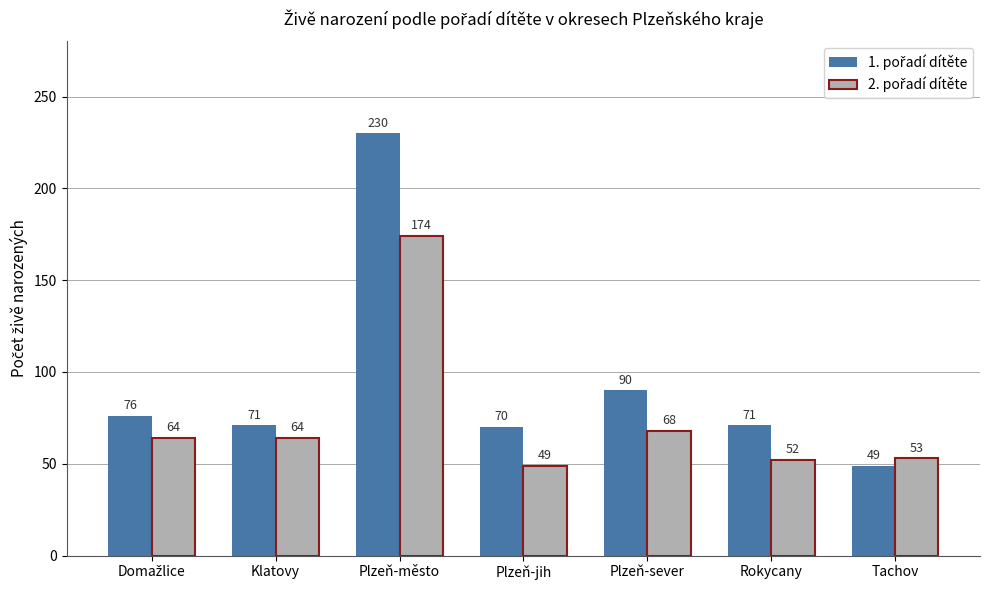

At which category is the sum across all series the highest?

Plzeň-město